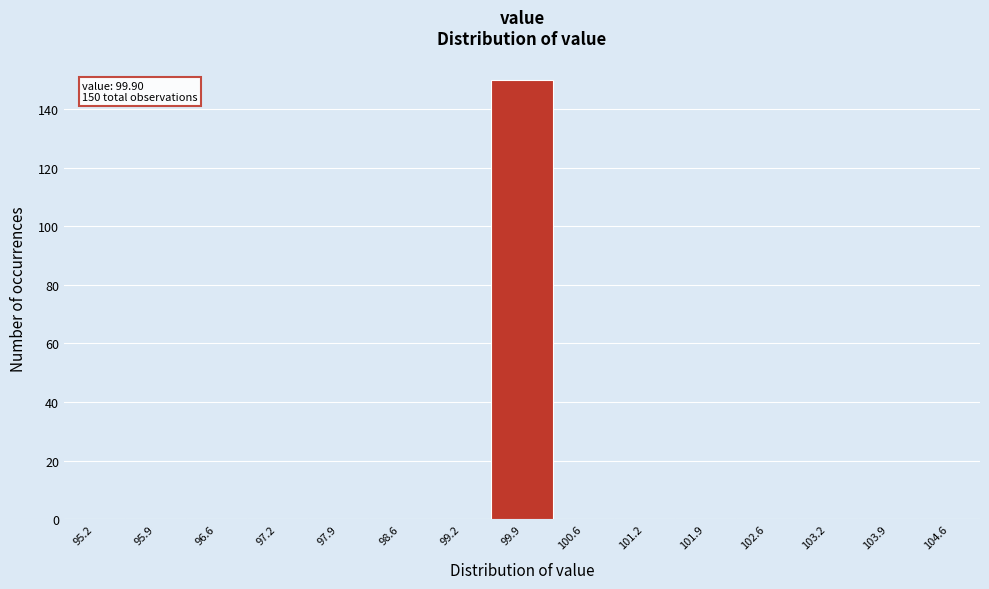

Over which range of the x-axis is the bar tallest?

99.6 to 100.2